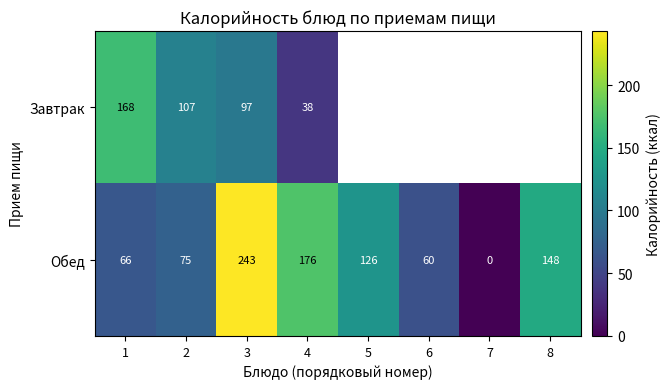

At which label does Обед first exceed 126?

3